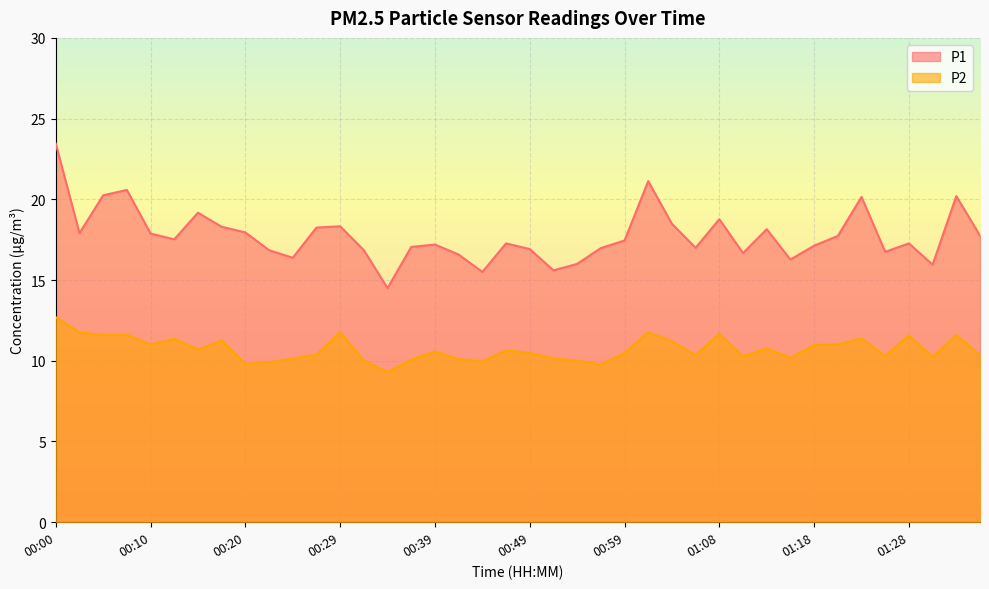

What is the difference between the maximum and minimum values in the P1 series?

8.9